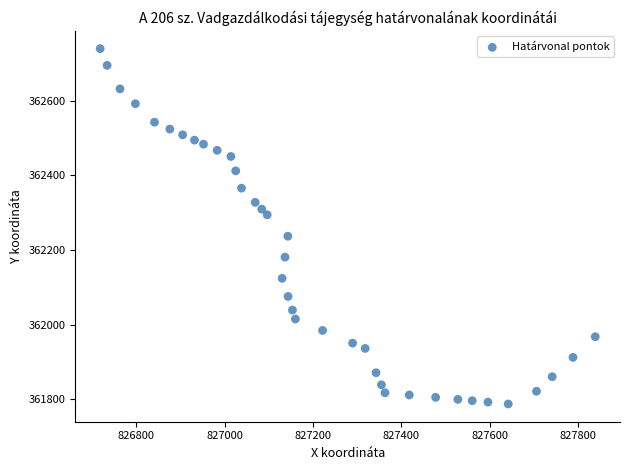

What is the range of Y values (max minus min)?

953.3